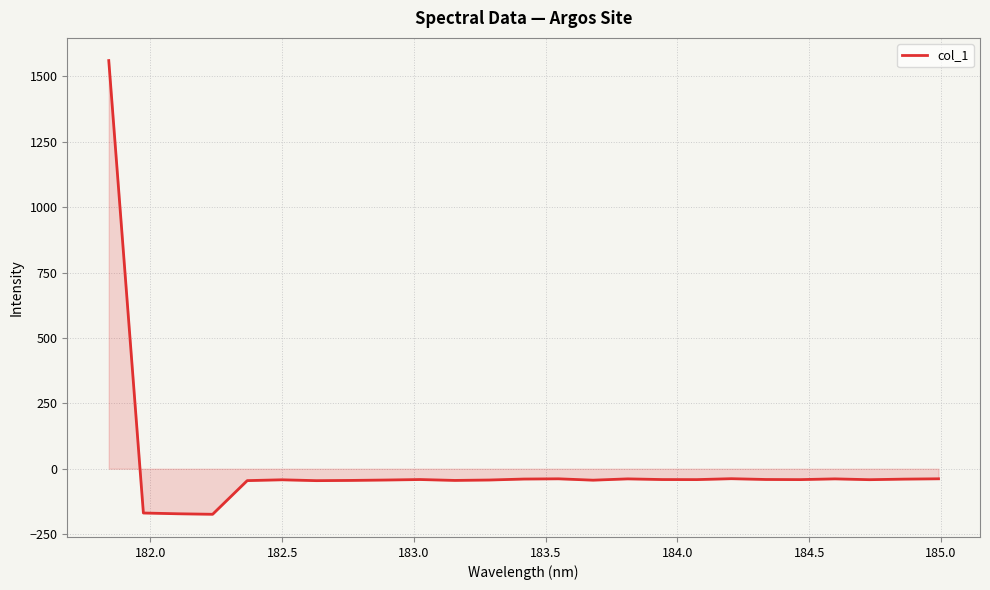

How many lines are shown in the chart?

1